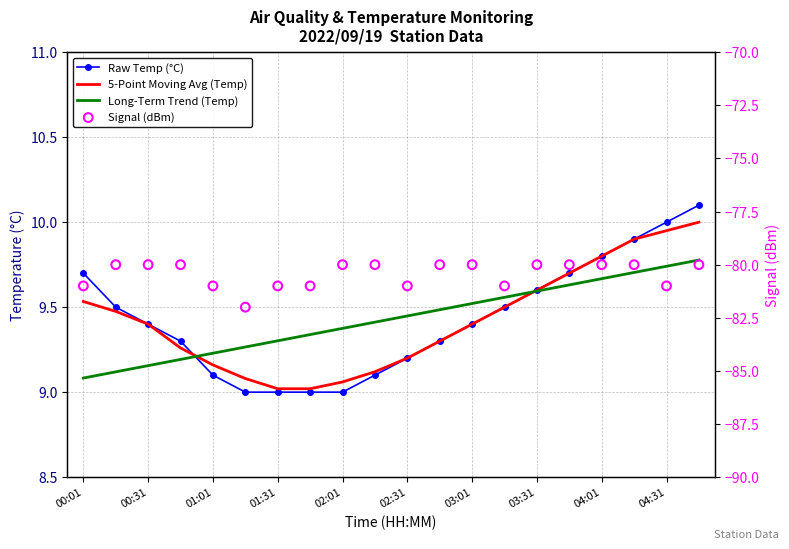

Which series has the largest total across all categories?

Long-Term Trend (Temp)